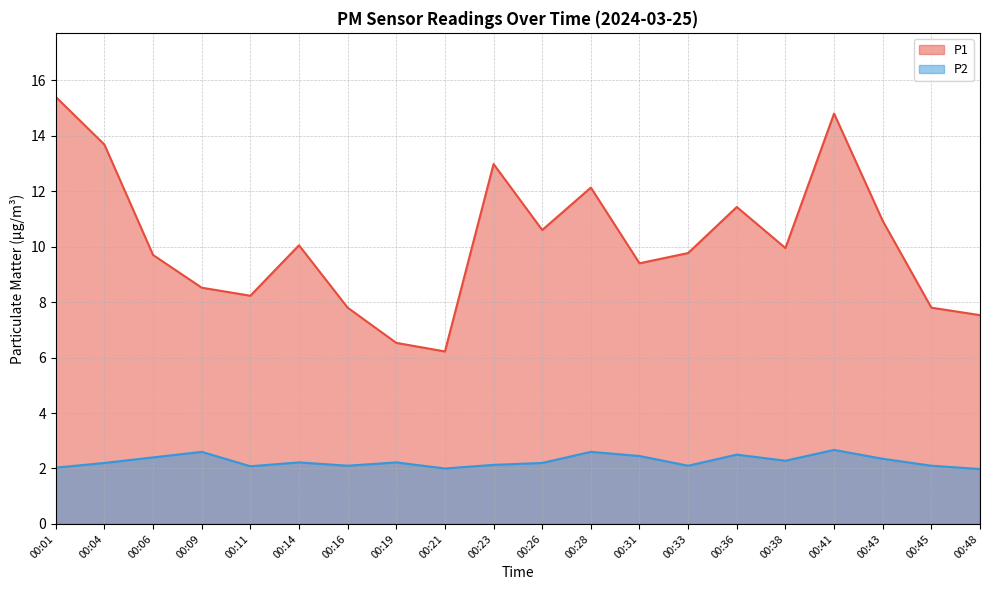

Which series changed the most between 00:33 and 00:41?

P1